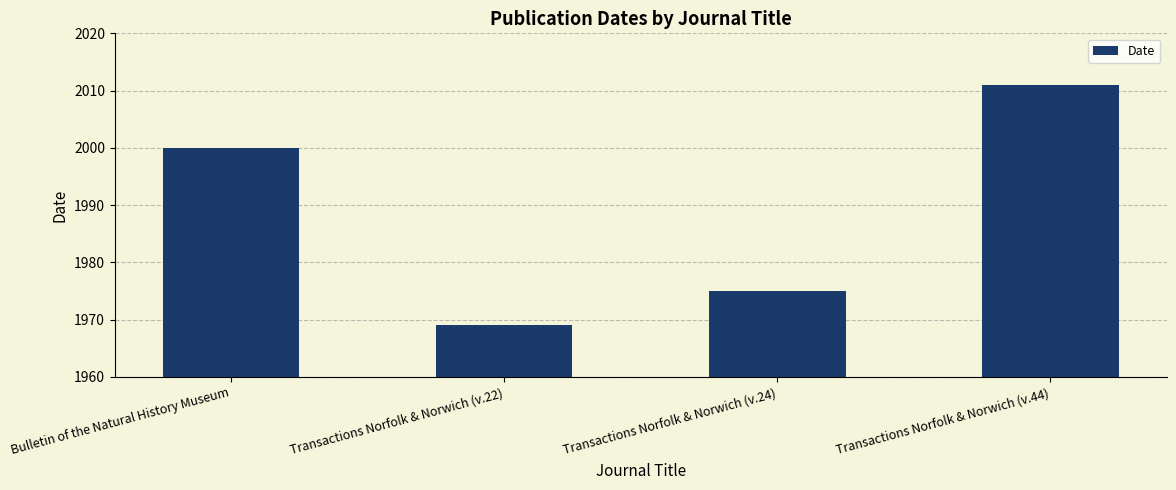

What is the average value?

1989